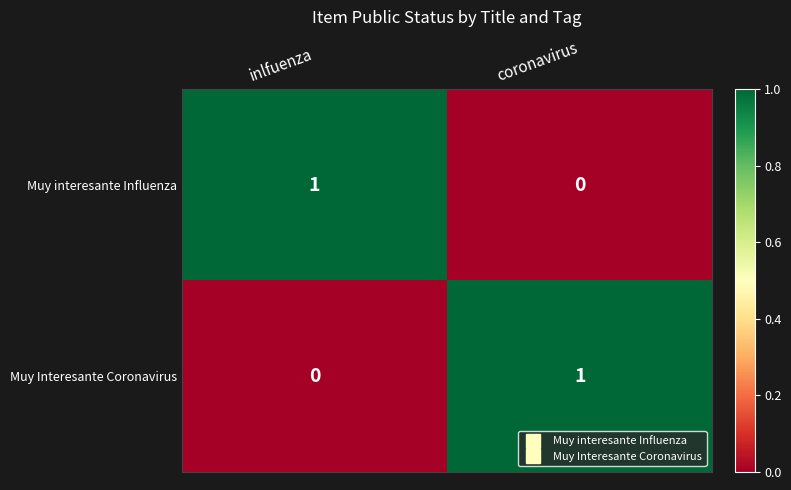

Which category has the lowest value in the Muy interesante Influenza series?

coronavirus